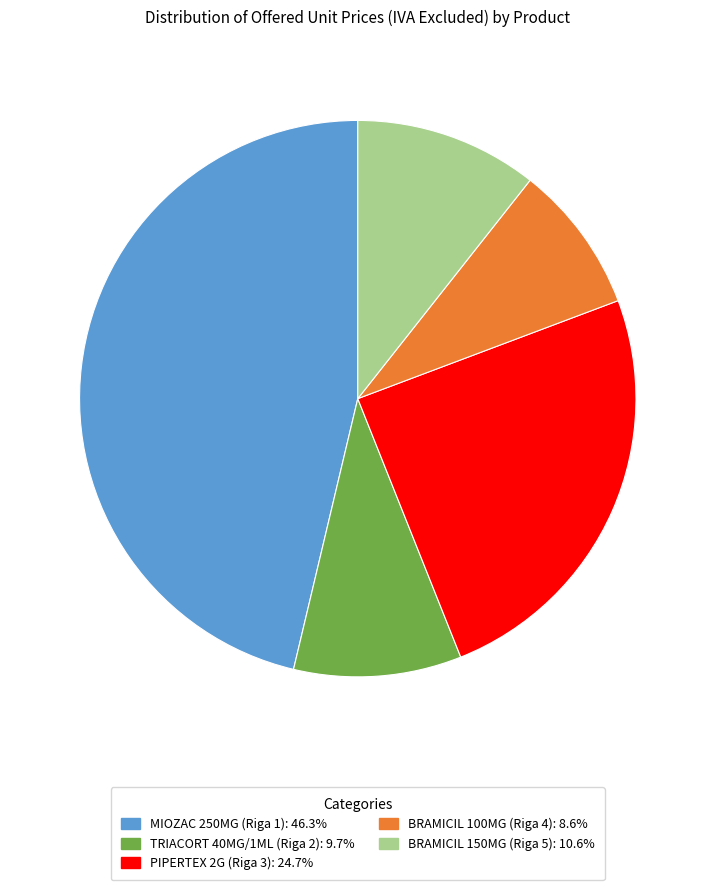

Is the sum of BRAMICIL 100MG (Riga 4): 8.6% and BRAMICIL 150MG (Riga 5): 10.6% greater than half?

No